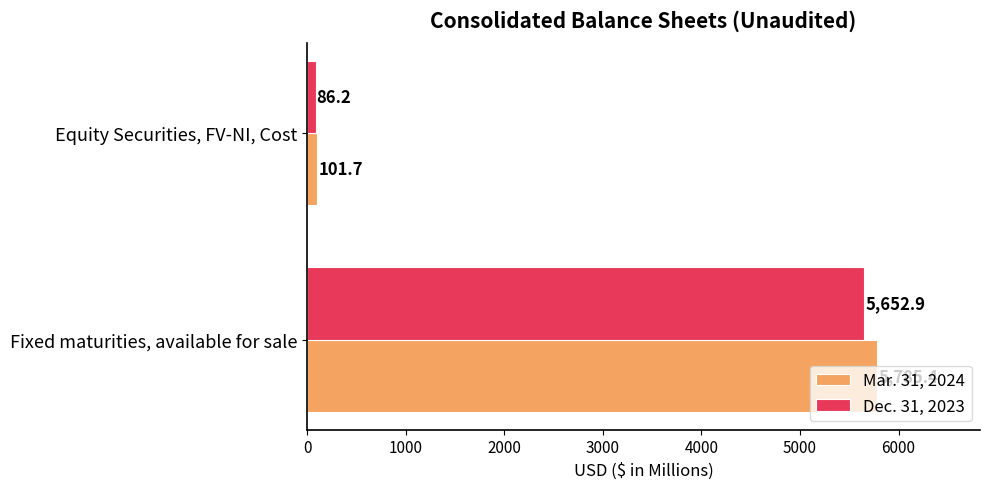

What is the difference between the Dec. 31, 2023 values at Fixed maturities, available for sale and Equity Securities, FV-NI, Cost?

5566.7